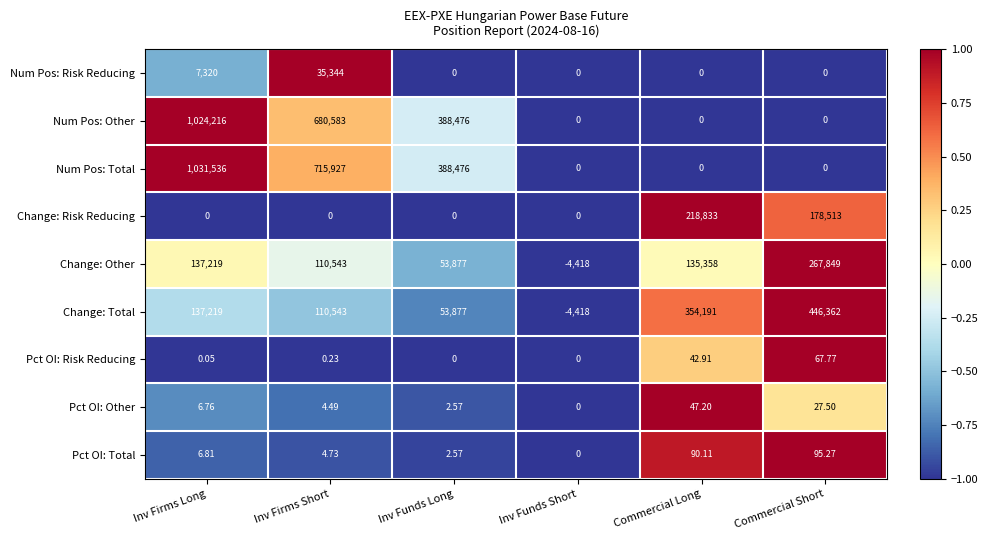

At which label is Num Pos: Other closest to 512108?

Inv Funds Long